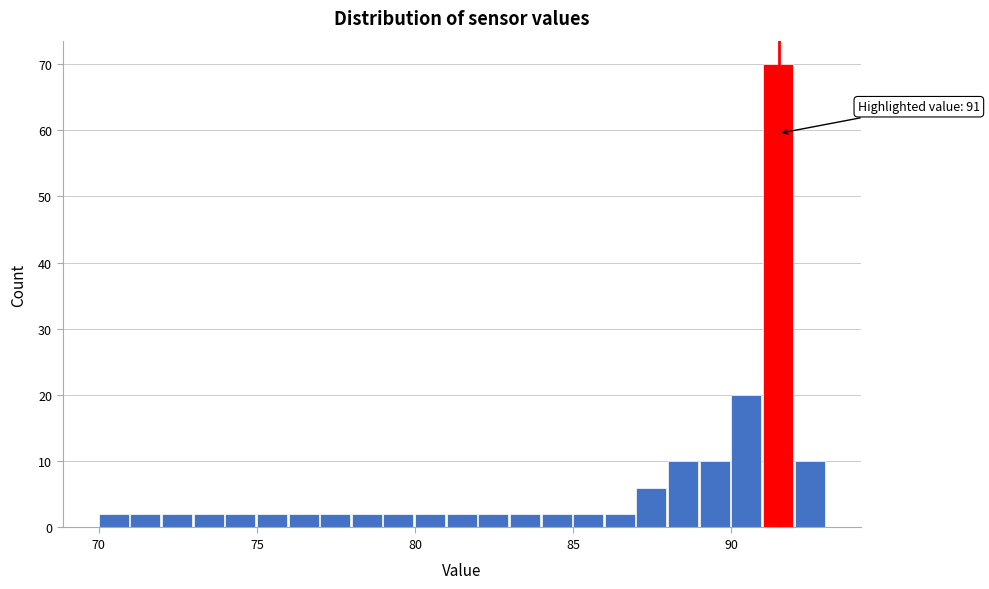

Around what value on the x-axis is the tallest bar? Give the approximate position of its centre, as read against the axis.

91.5